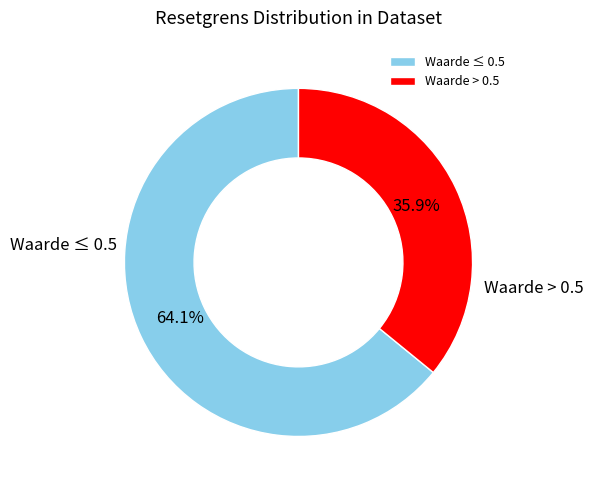

Does Waarde ≤ 0.5 account for over 50% of the chart?

Yes